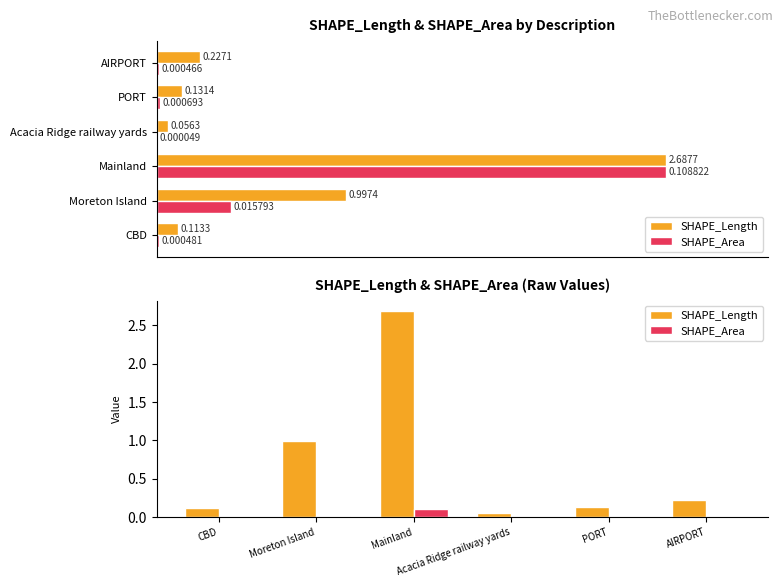

What are all the series names shown in the legend?

SHAPE_Length, SHAPE_Area